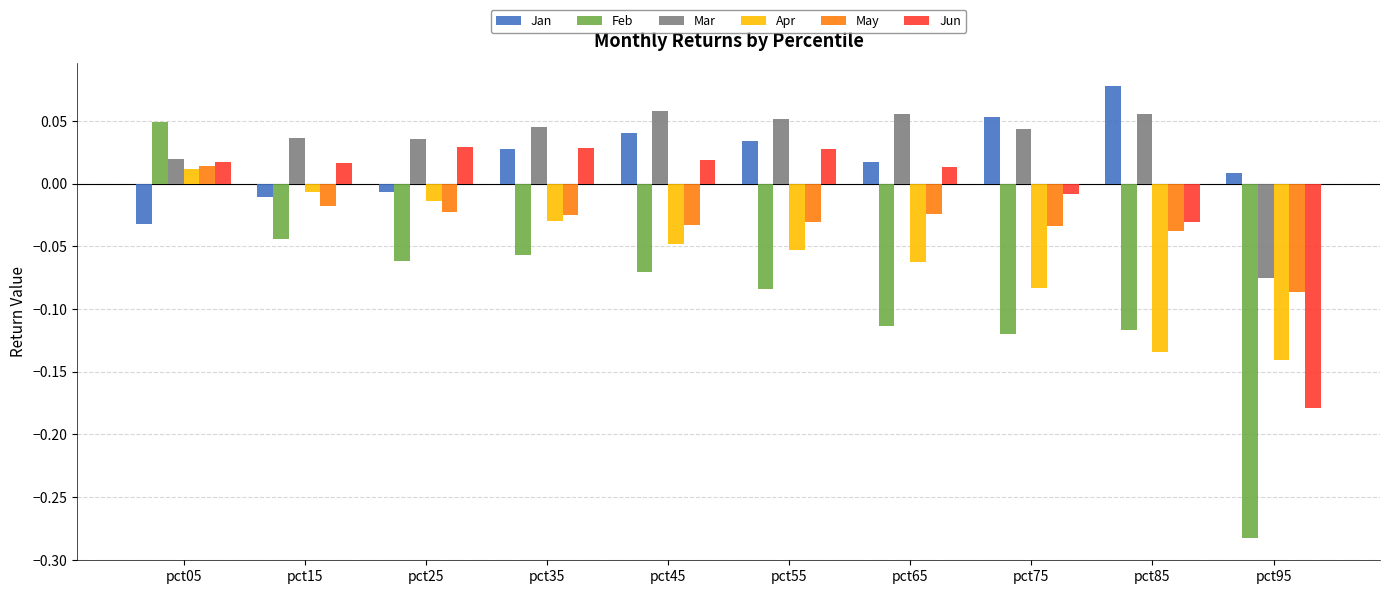

How many values in Mar are below zero?

1